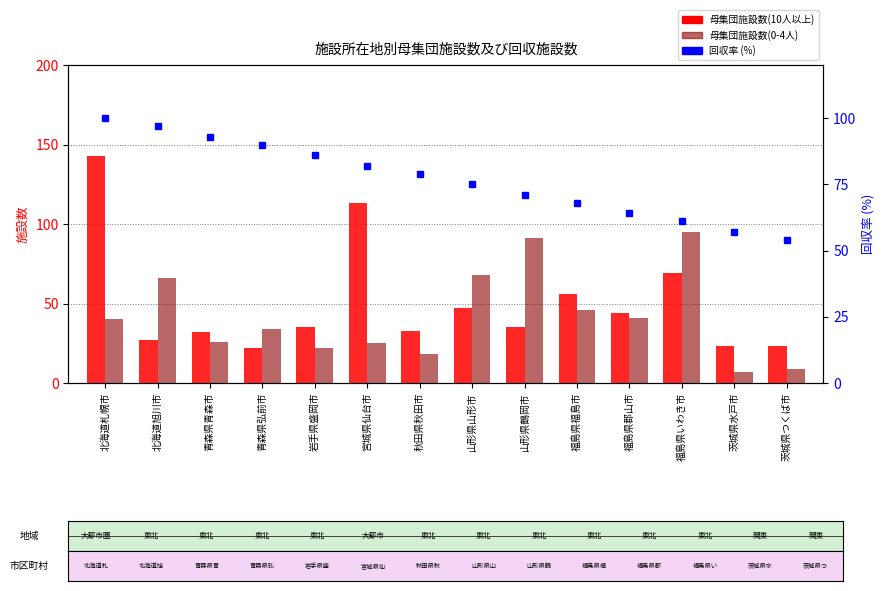

Rank the series by their average value, from lowest to highest.

母集団施設数(0-4人), 母集団施設数(10人以上), 回収率 (%)